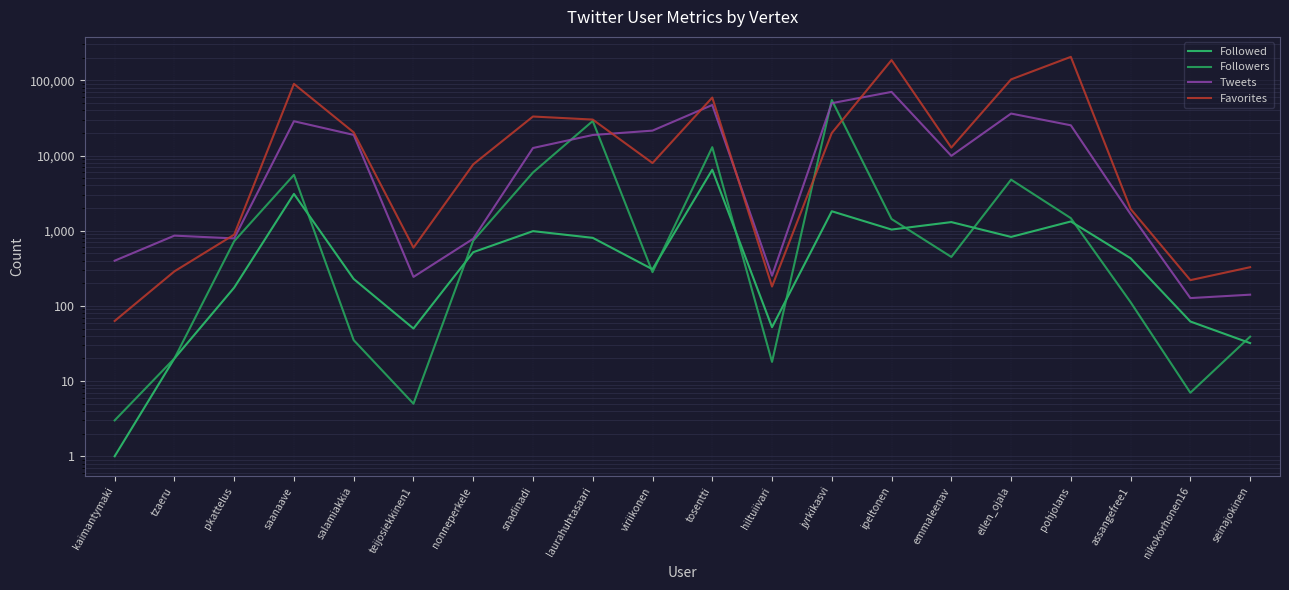

What is the difference between the second highest and minimum values in the Followed series?

3085